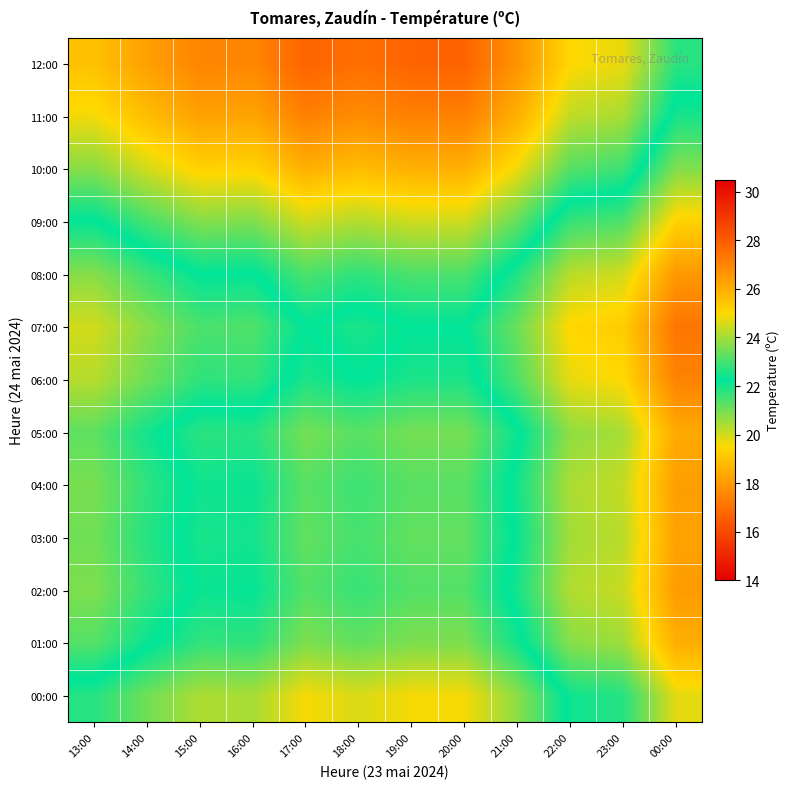

How many distinct data groups are displayed?

13